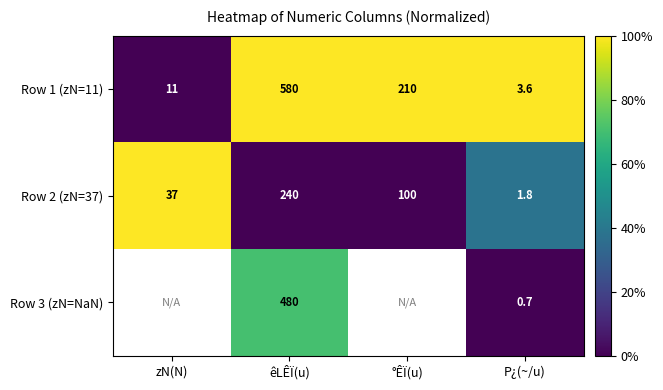

Where does the Row 2 (zN=37) series first go above 100?

êLÊÏ(u)